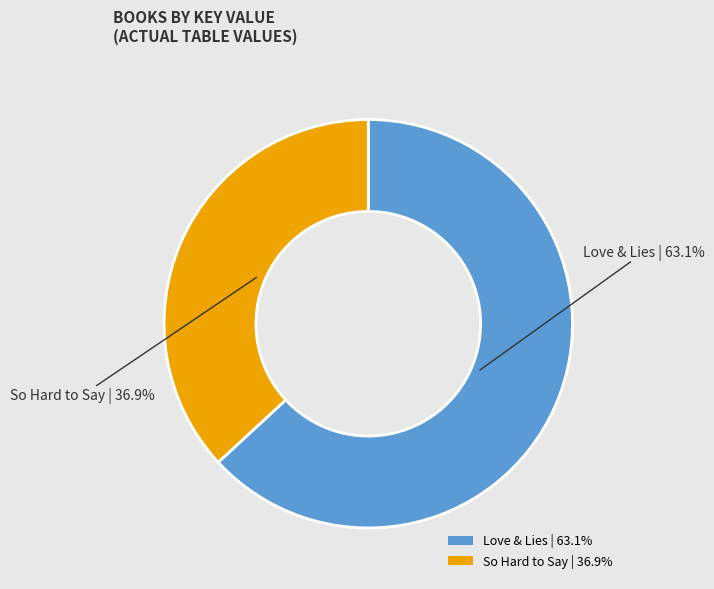

Rank the categories by value from lowest to highest.

So Hard to Say, Love & Lies